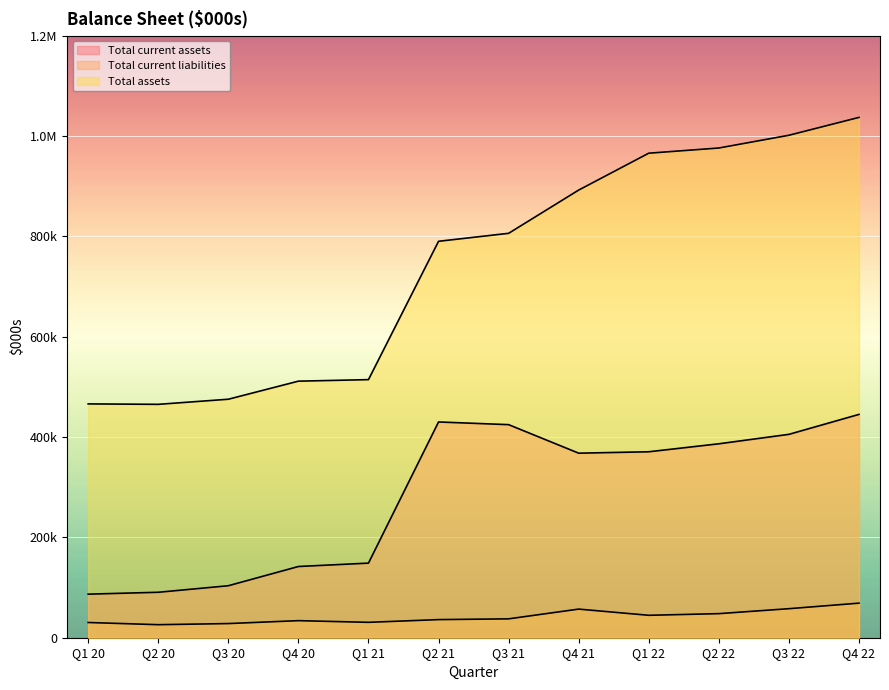

Is the value of Total current assets at Q3 20 greater than the value of Total current liabilities at Q2 20?

Yes